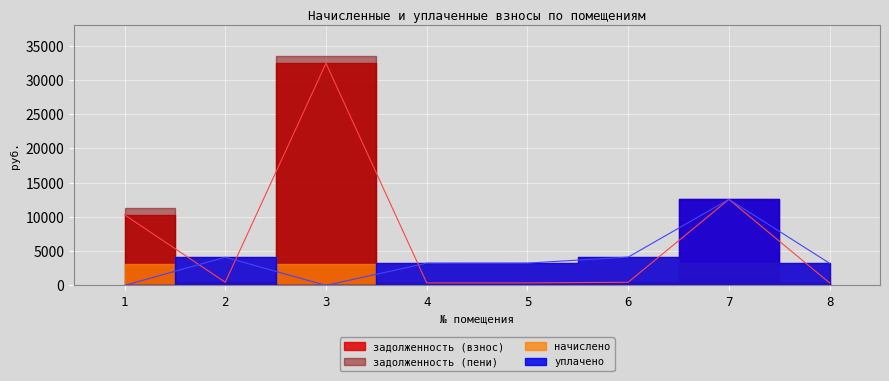

What is the difference between the second highest and second lowest values in the задолженность (взнос) series?

12205.2